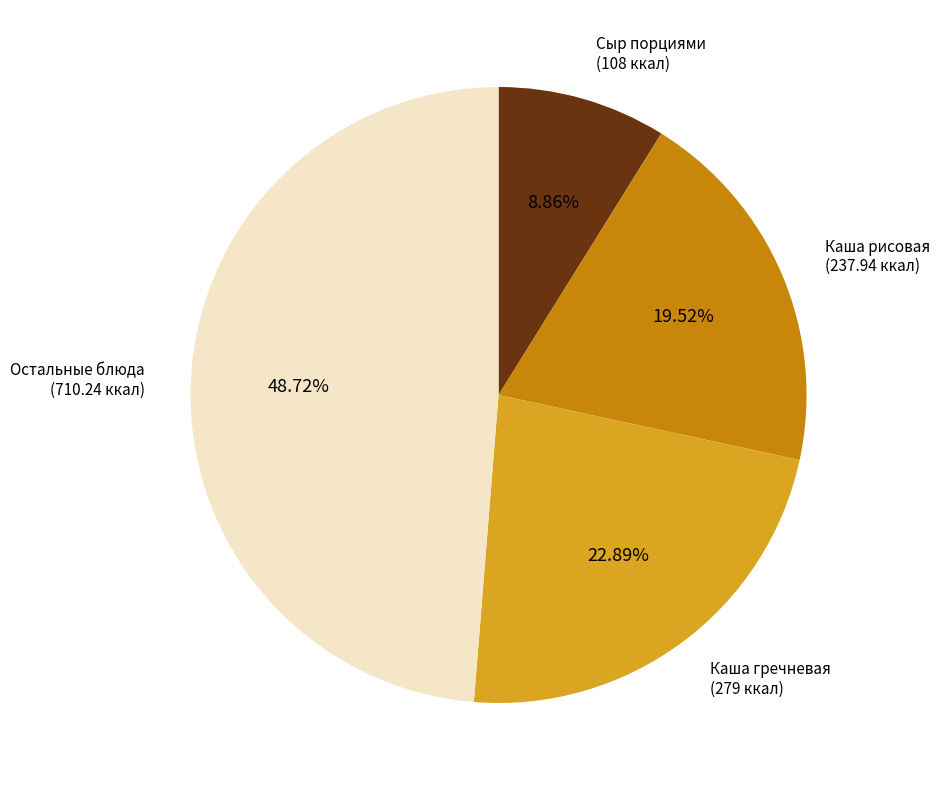

Is there a majority slice in this chart?

No